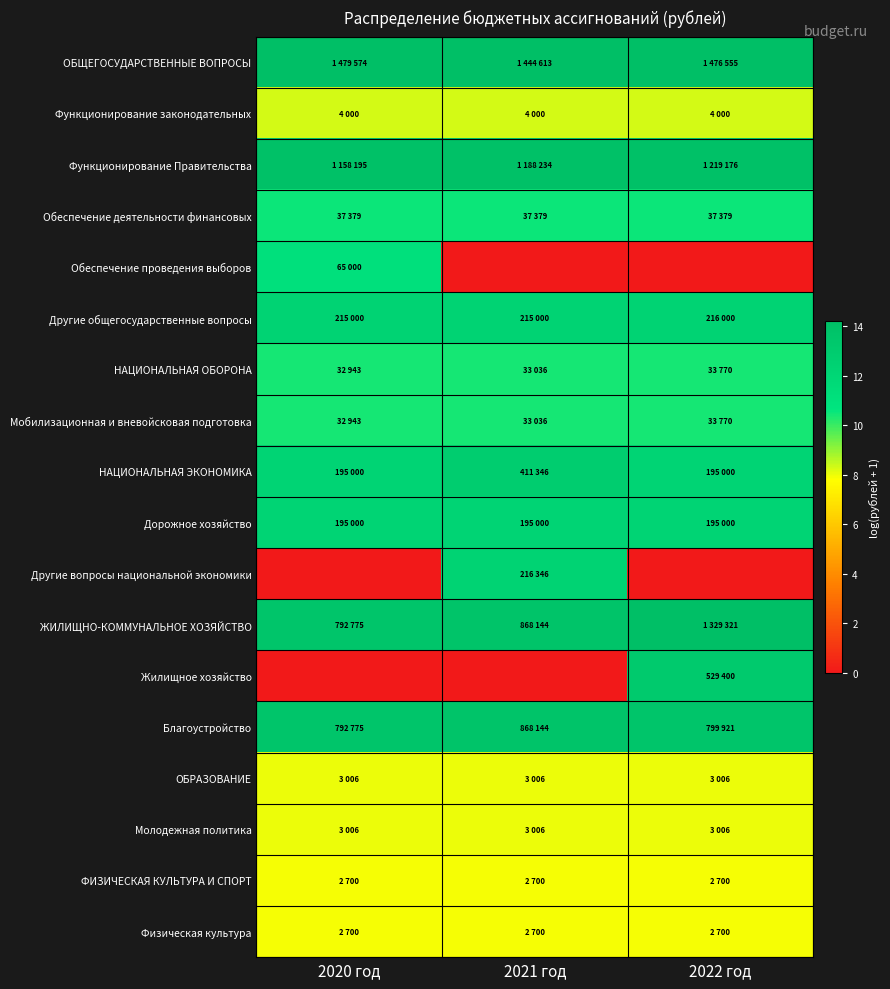

At which category is the sum across all series the highest?

2022 год